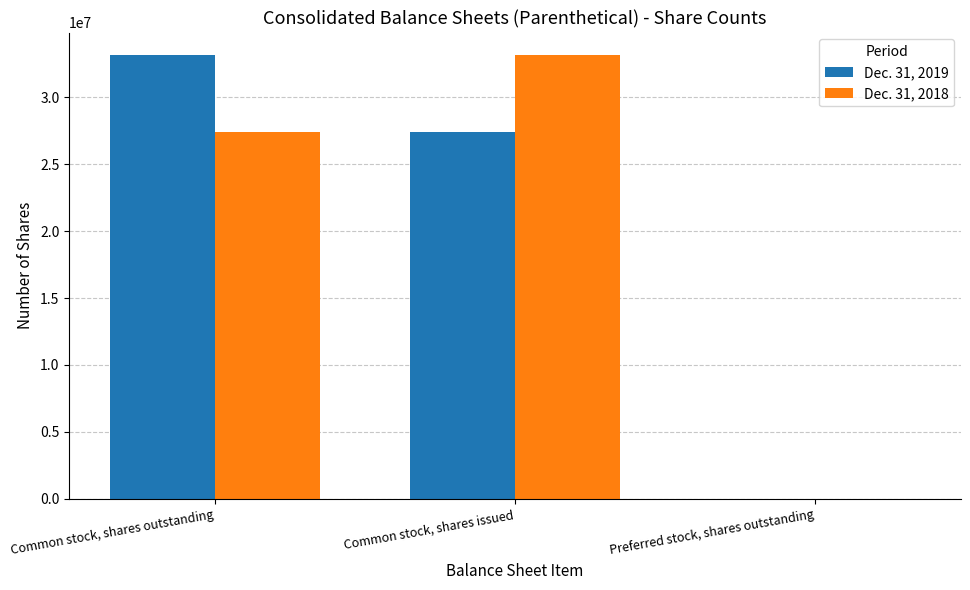

What is the total value across all series at Common stock, shares outstanding?

60547536